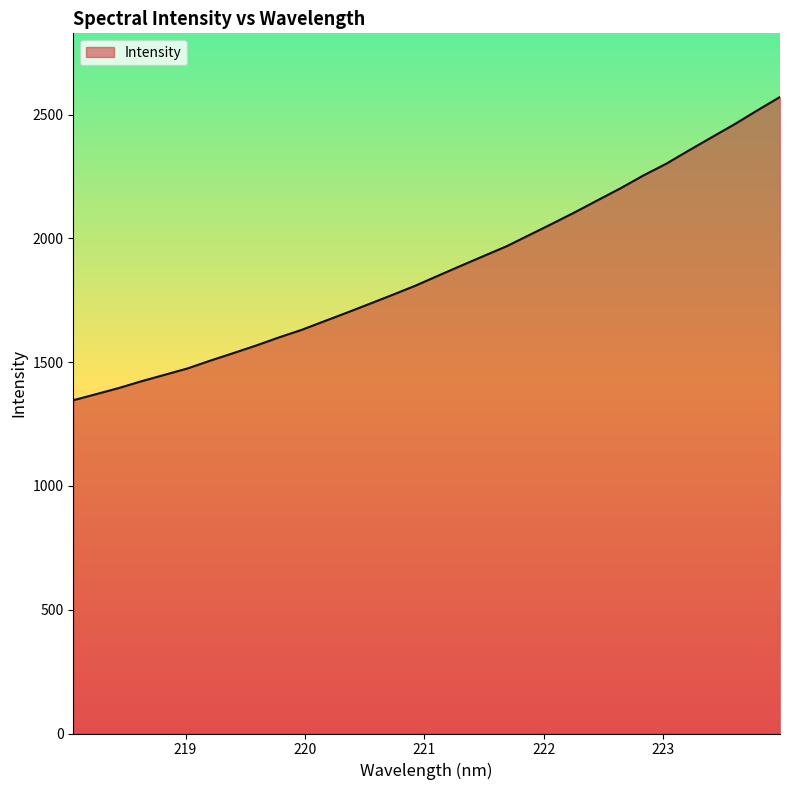

What is the minimum value shown in the chart?

1346.3